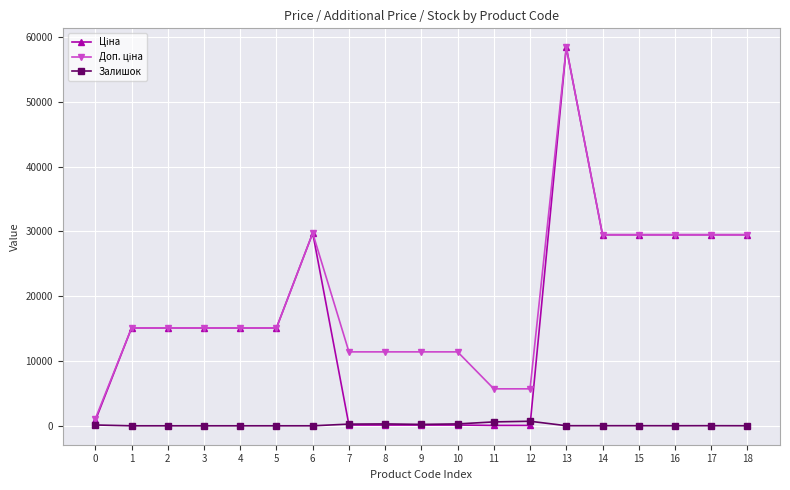

What is the maximum value shown in the chart?

58426.5